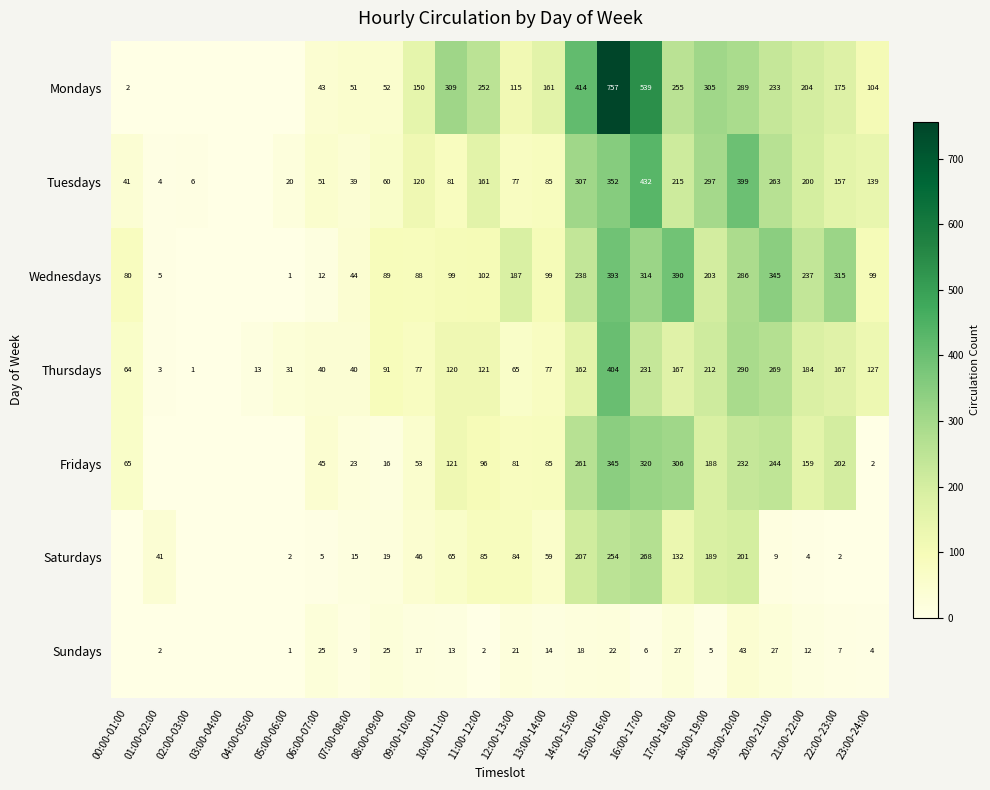

The Saturdays series shows 81 at 09:00-10:00. True or false?

False